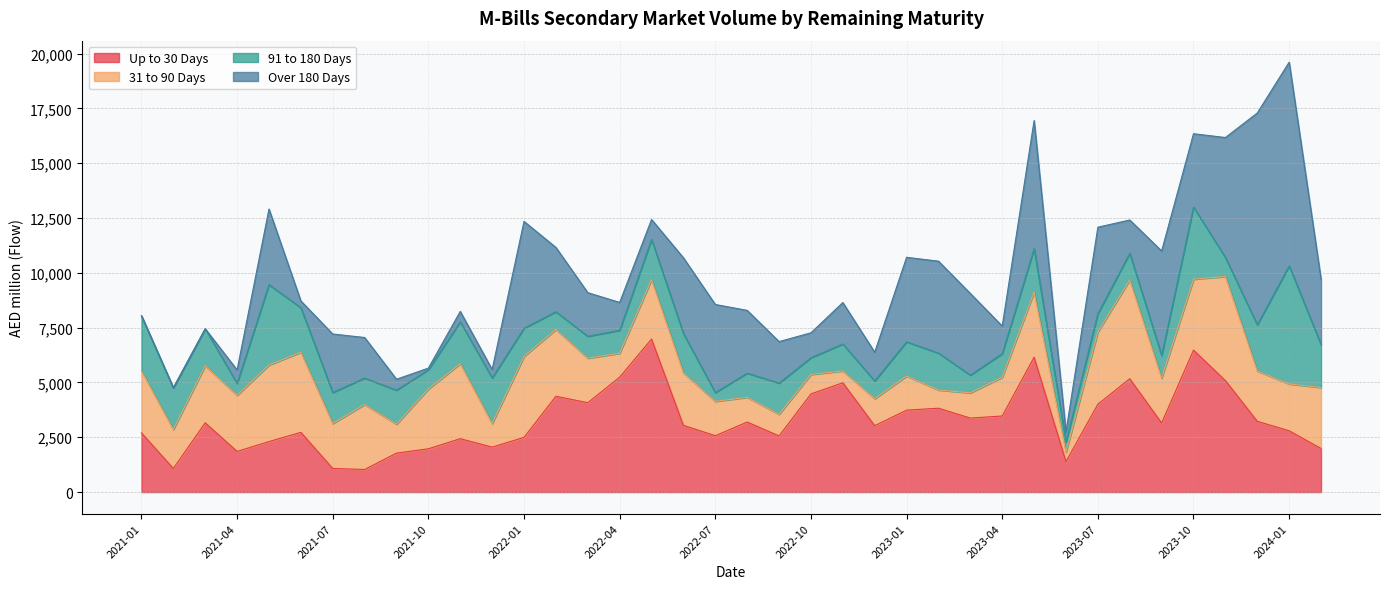

Between 2022-12 and 2023-06, which is larger?

2022-12